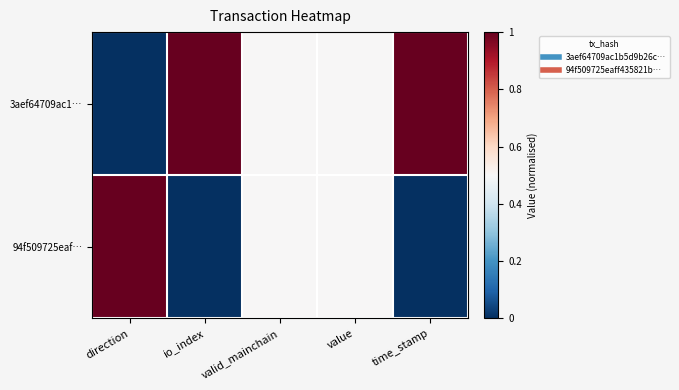

List the series in order of their overall mean, lowest first.

94f509725eaf…, 3aef64709ac1…